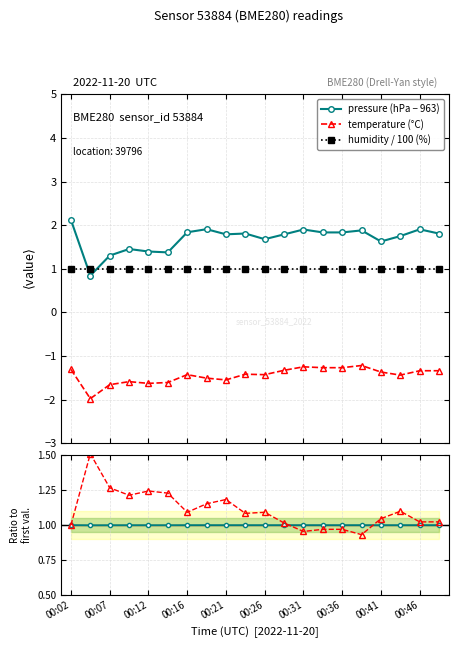

What is the value of the humidity / 100 (%) point at the 1st from the left?

1.0